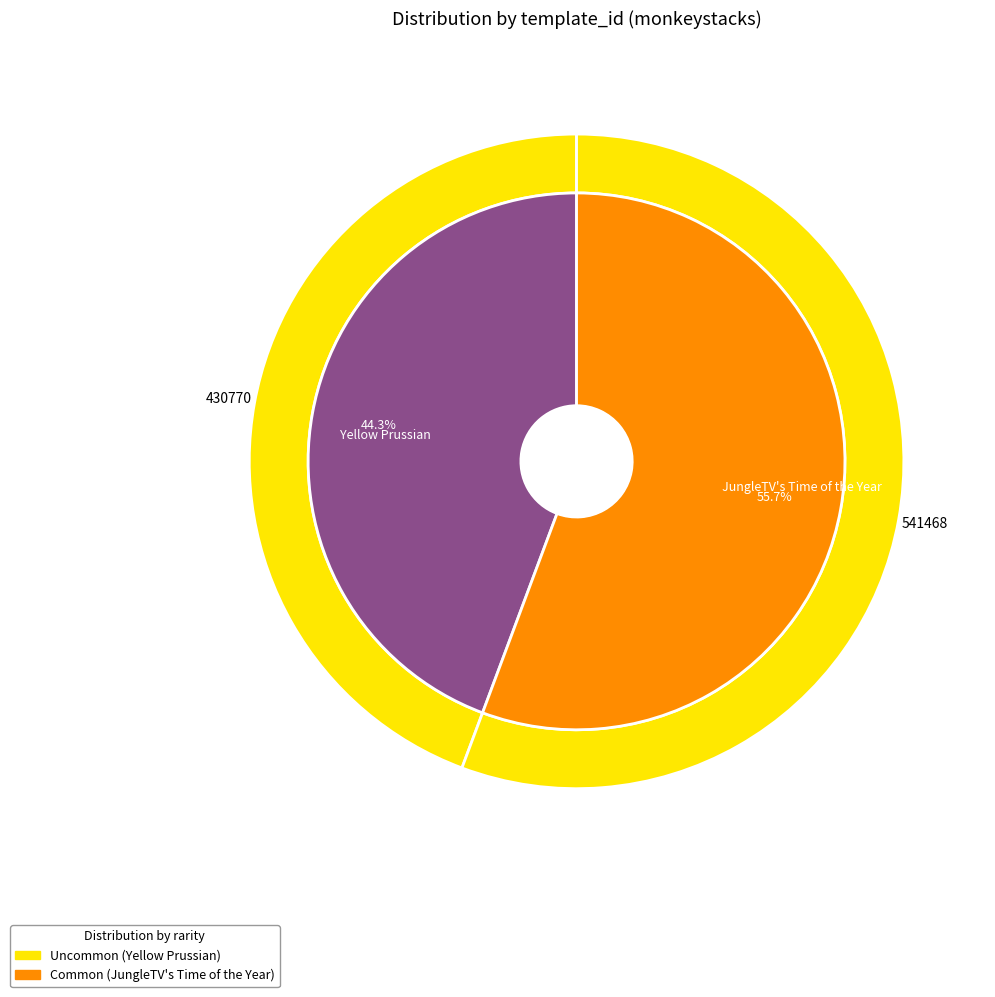

Which category has the biggest portion of the pie?

JungleTV's Time of the Year